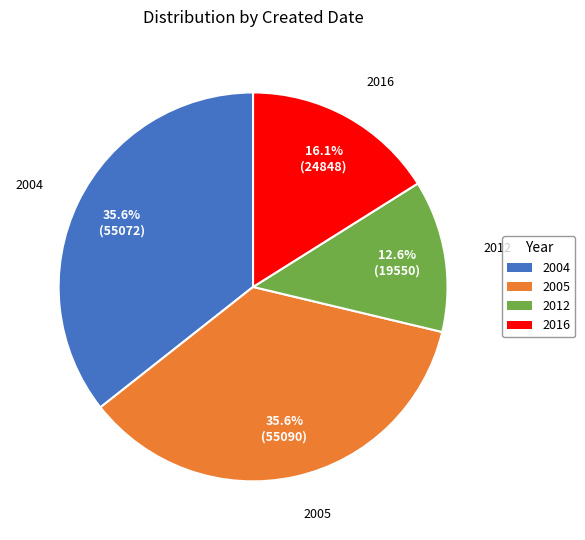

Between 2016 and 2004, which is larger?

2004